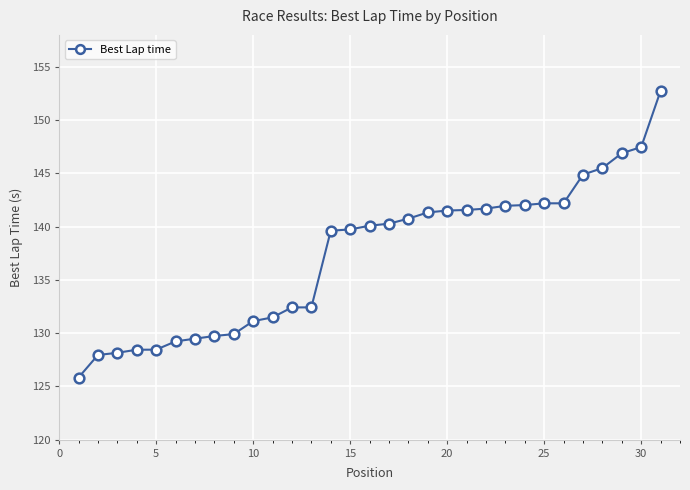

What is the sum of all values?

4257.0